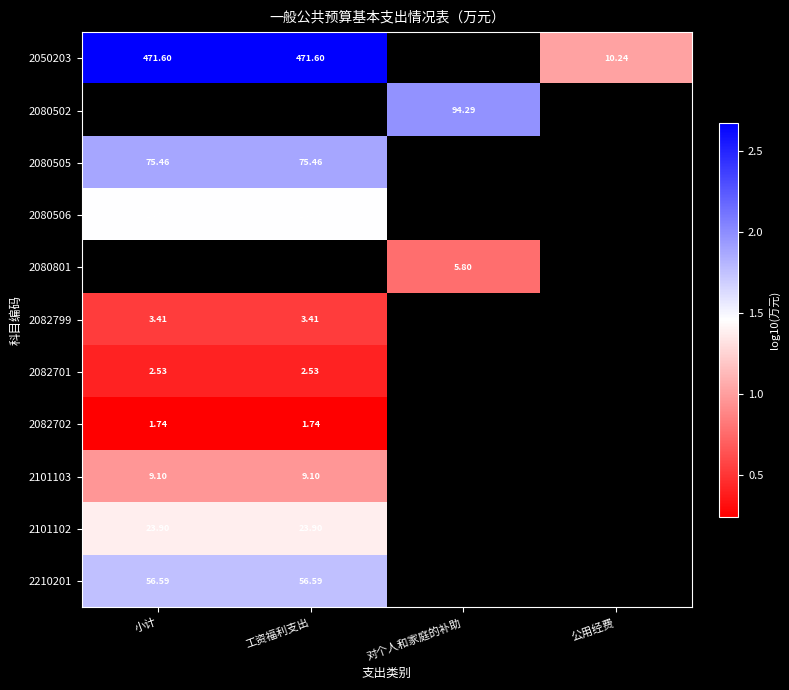

The 2080506 series shows 0.6 at 小计. True or false?

False